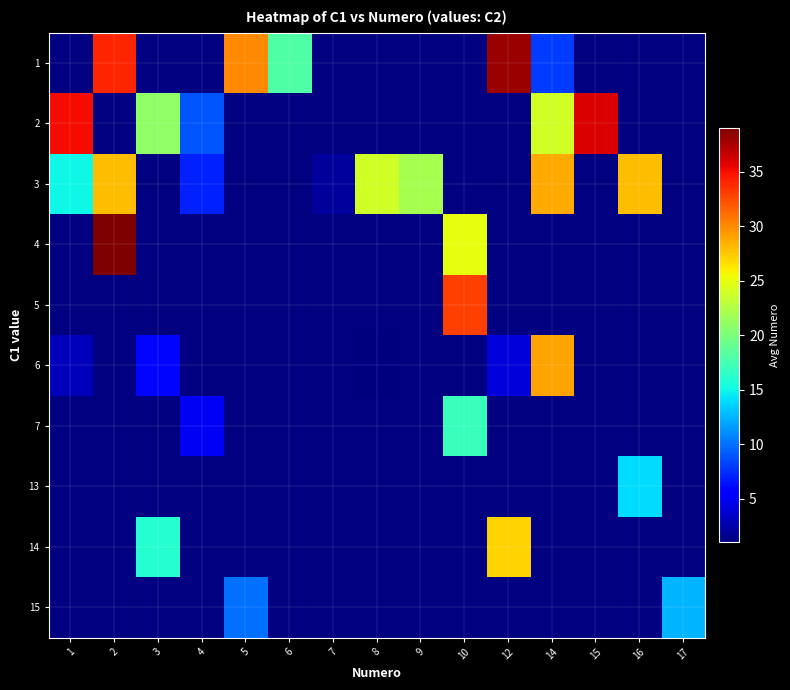

Rank the series by their maximum value, from lowest to highest.

3, 4, 5, 6, 7, 13, 14, 15, 1, 2